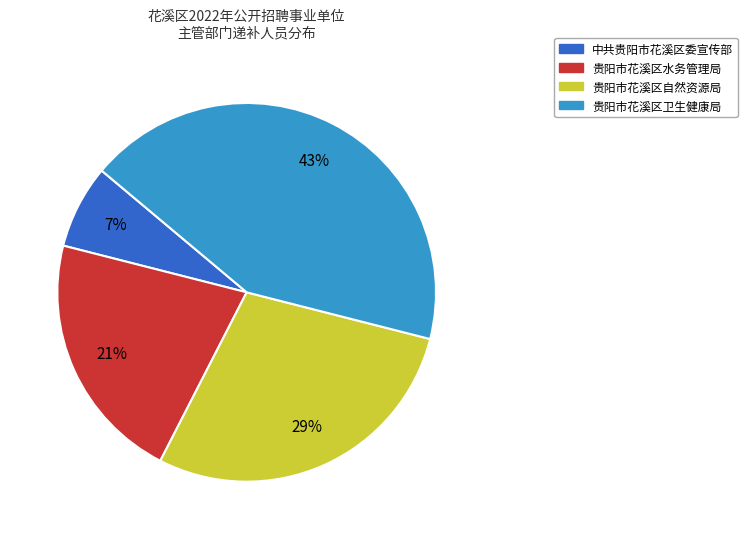

Is it true that 贵阳市花溪区自然资源局 is 16% of the pie?

False